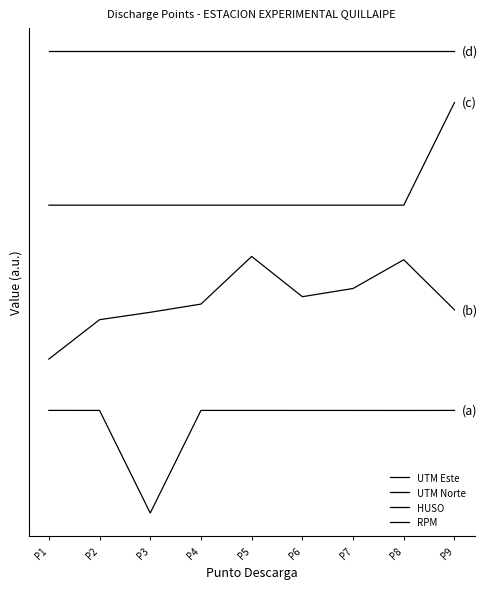

Does the chart have visible grid lines?

No